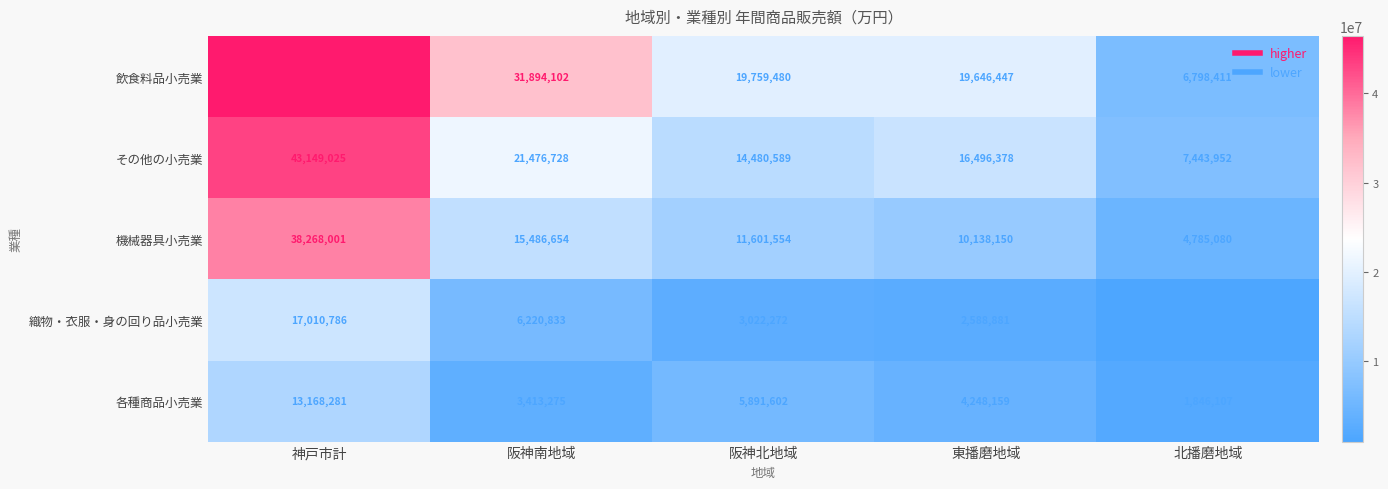

What is the sum of the 織物・衣服・身の回り品小売業 values at 神戸市計 and 北播磨地域?

17949340